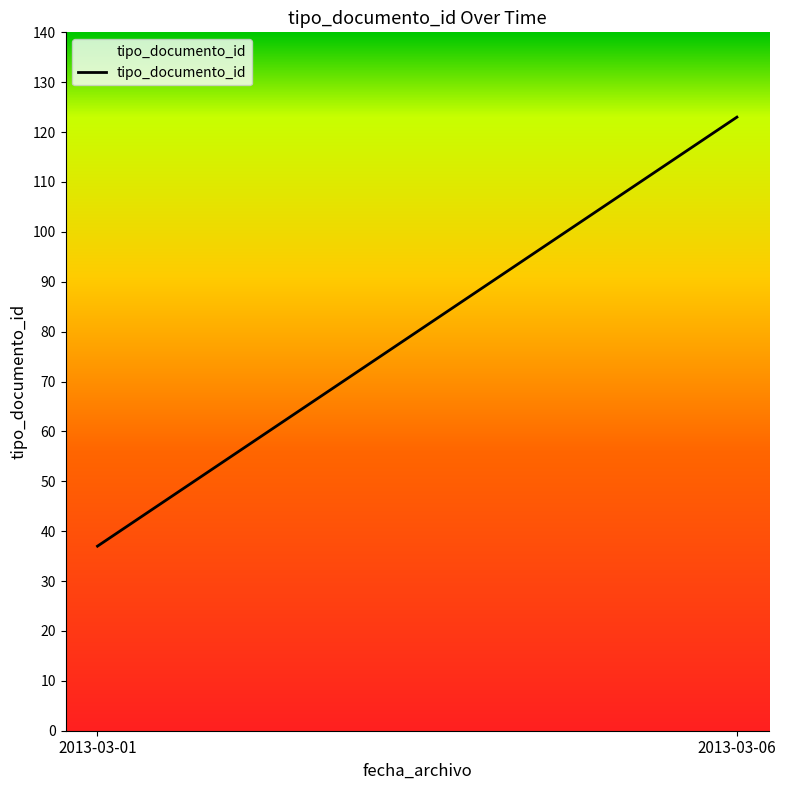

Does the chart have visible grid lines?

No